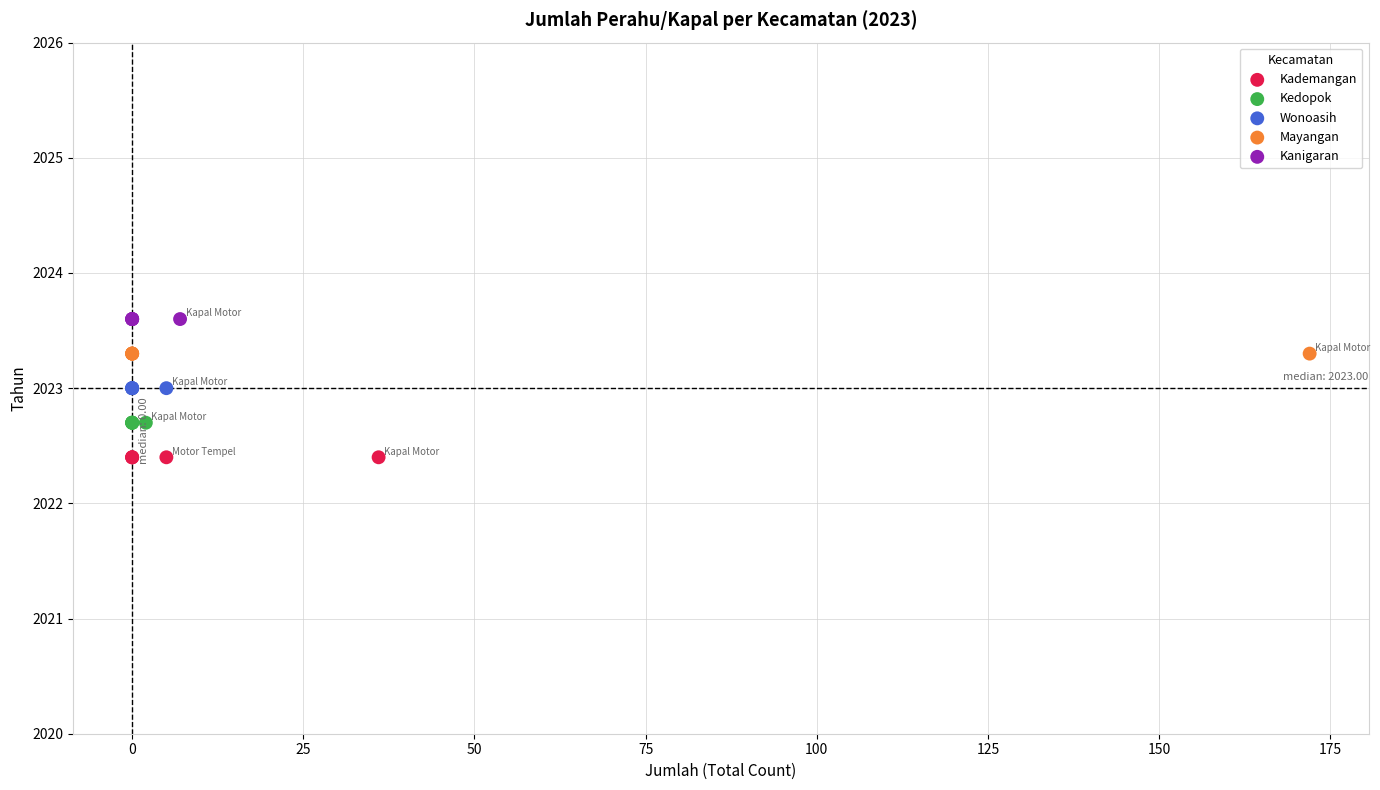

What are all the series names shown in the legend?

Kademangan, Kedopok, Wonoasih, Mayangan, Kanigaran